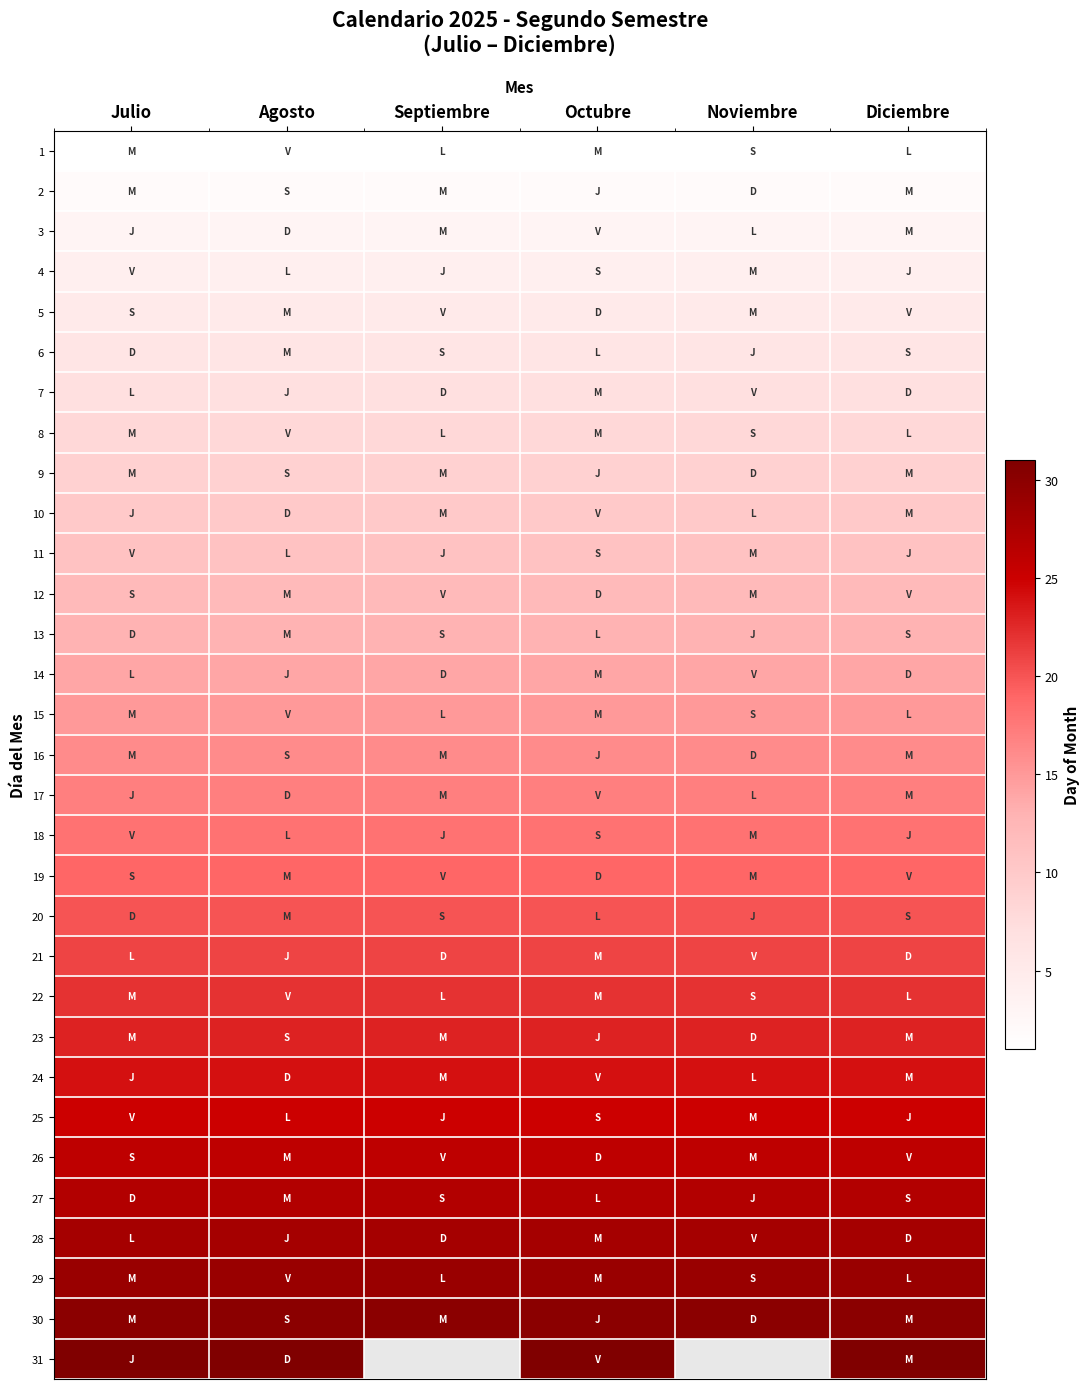

Between Septiembre and Octubre, which series saw the biggest shift?

31